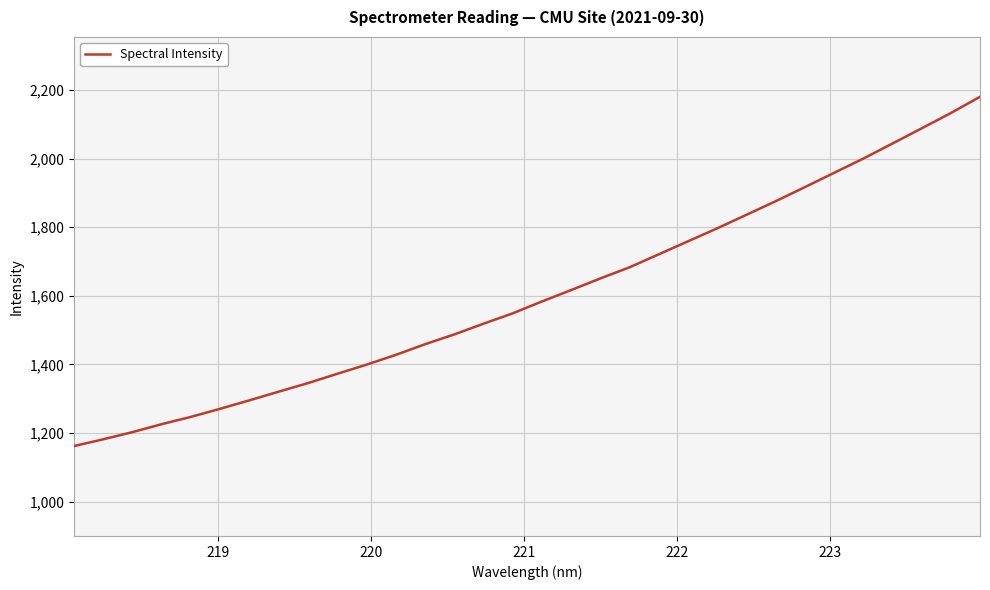

What is the smallest value displayed?

1162.2